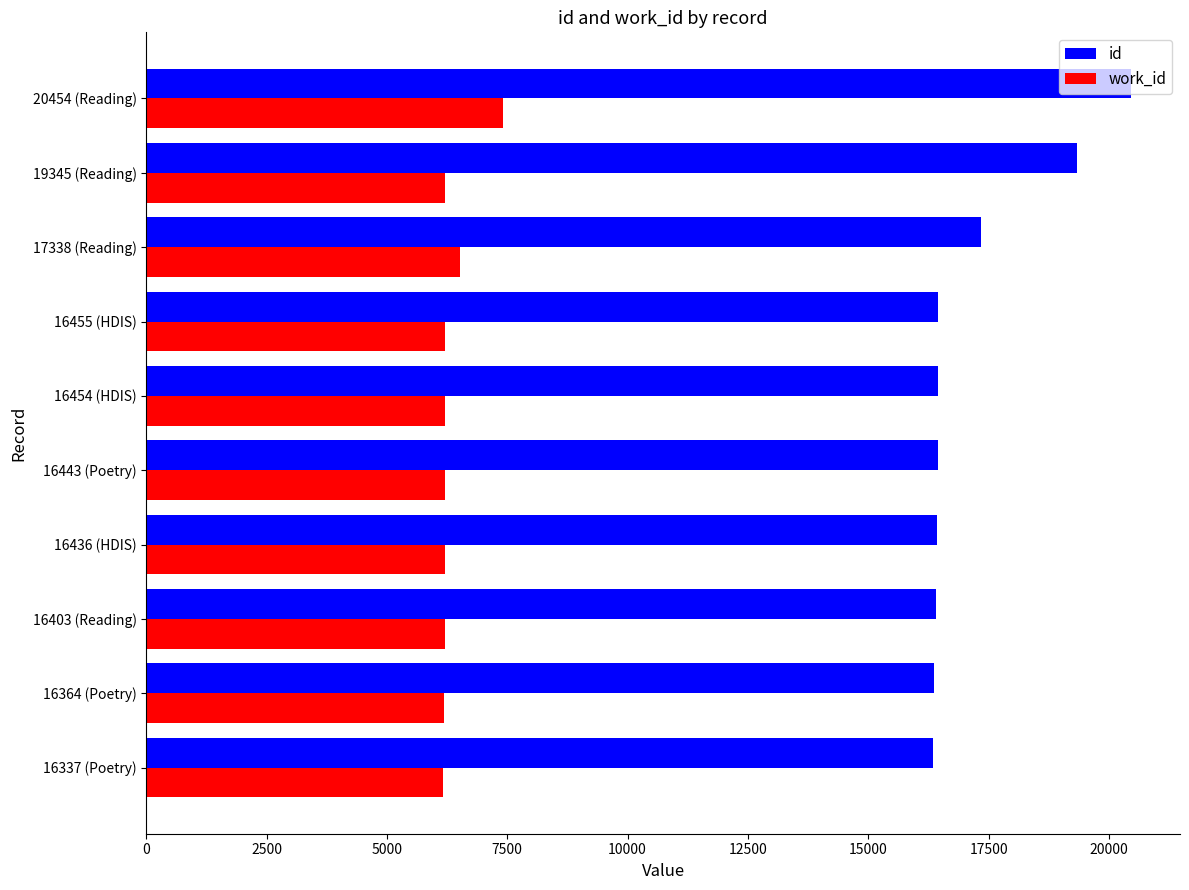

What is the average value of the id series?

17203